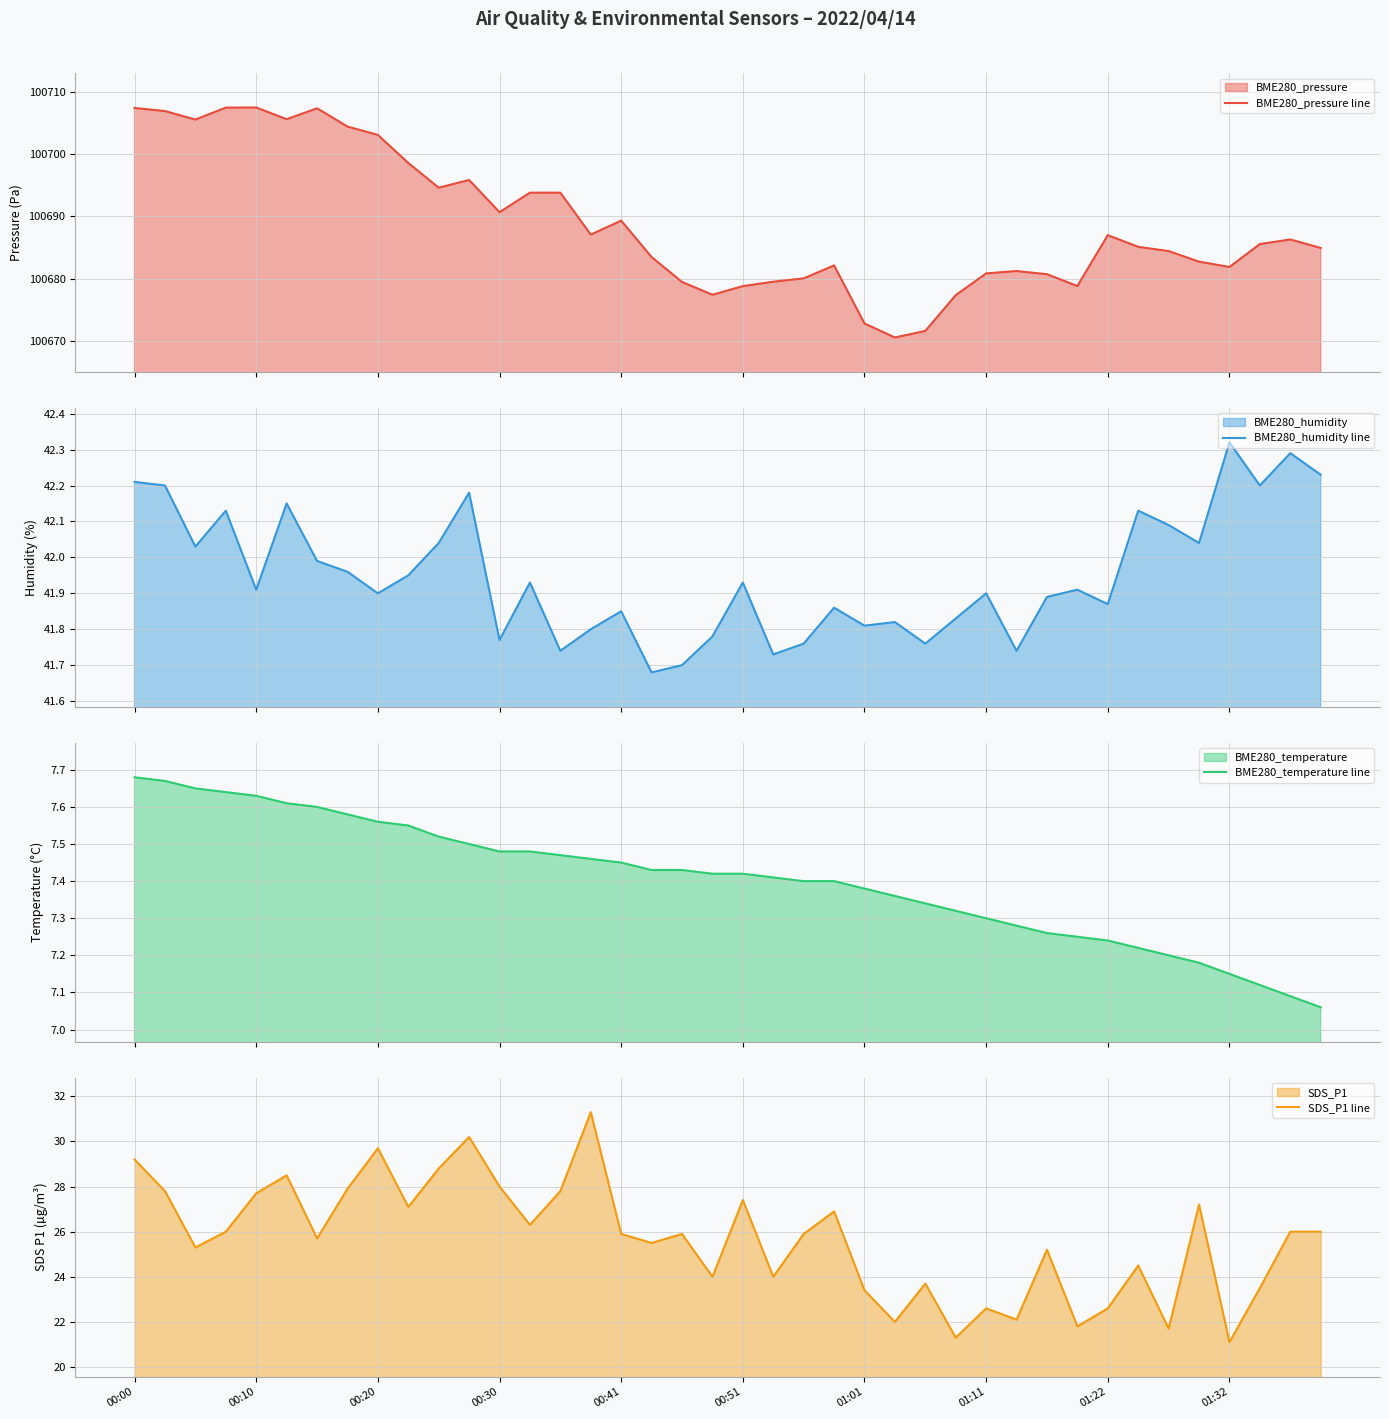

True or false: BME280_humidity line and BME280_pressure line cross at least once.

False